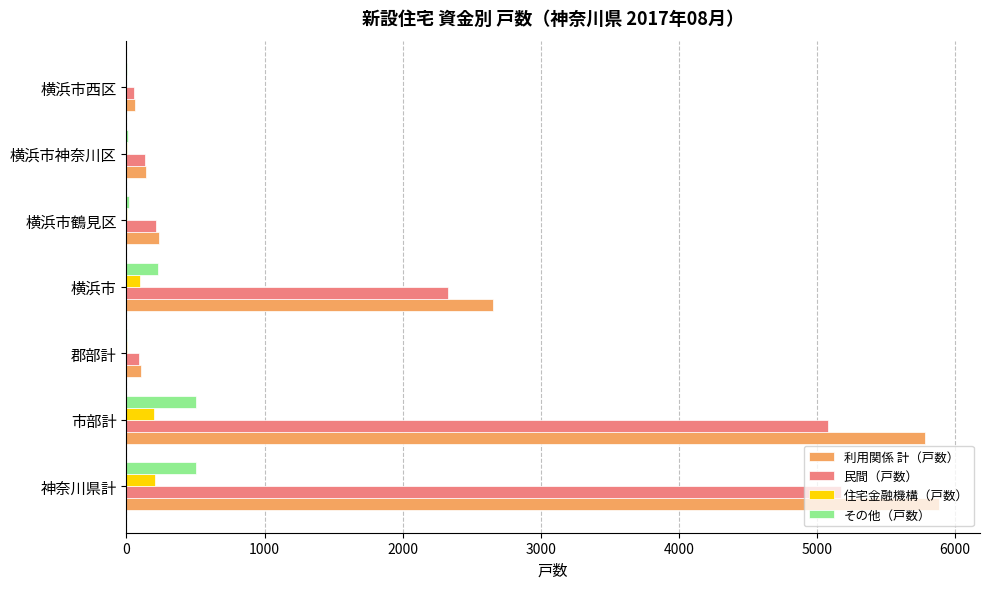

The value of その他（戸数） at 市部計 is 872. True or false?

False